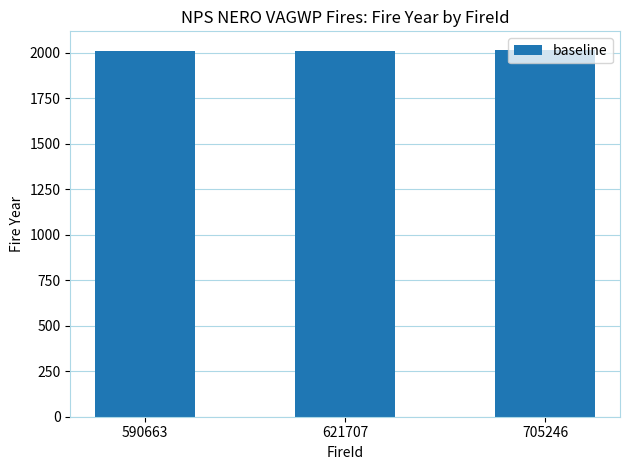

What is the change in value from 590663 to 705246?

+8